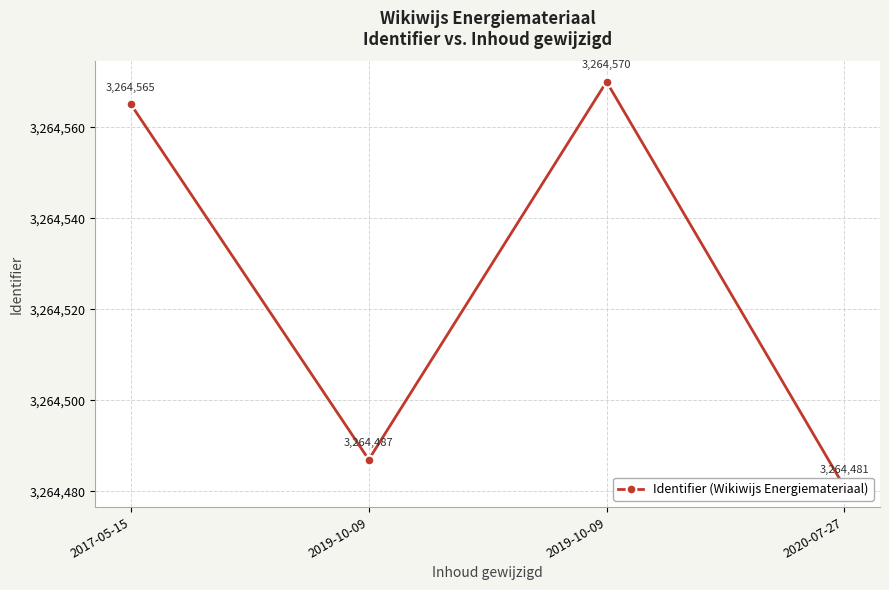

List the labels in order of value, largest first.

2019-10-09, 2017-05-15, 2019-10-09, 2020-07-27